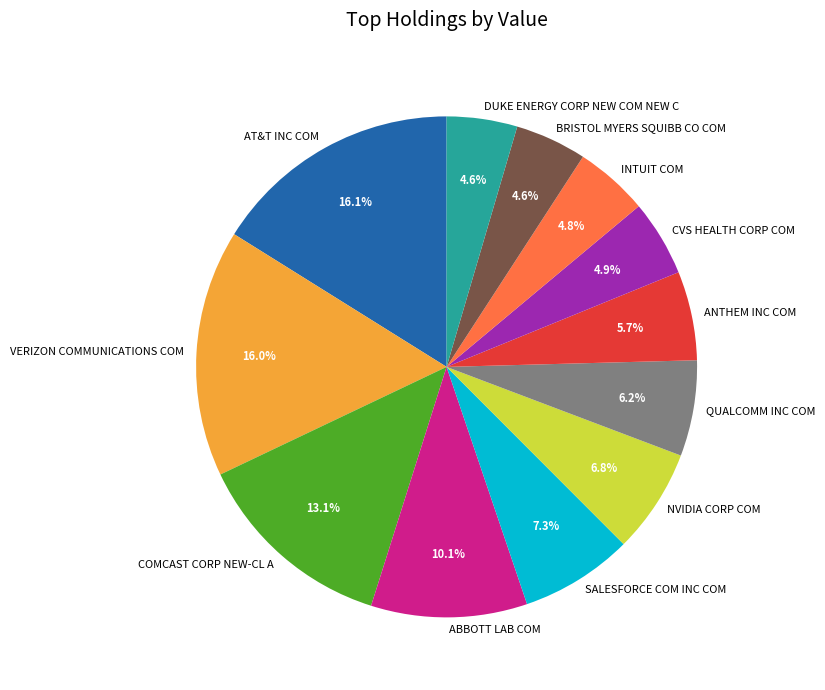

Between BRISTOL MYERS SQUIBB CO COM and NVIDIA CORP COM, which is larger?

NVIDIA CORP COM